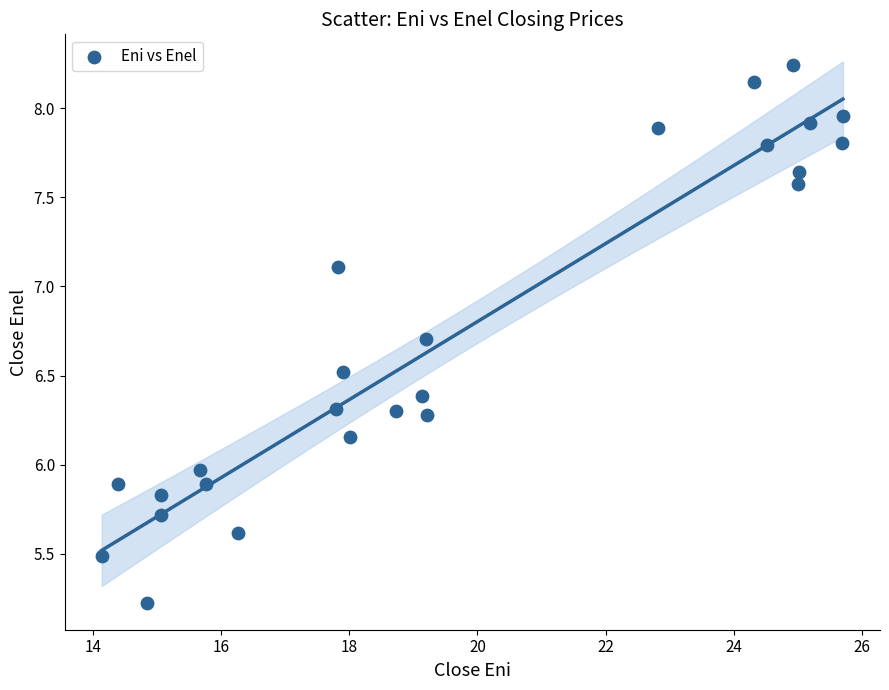

What is the range of Y values (max minus min)?

3.0